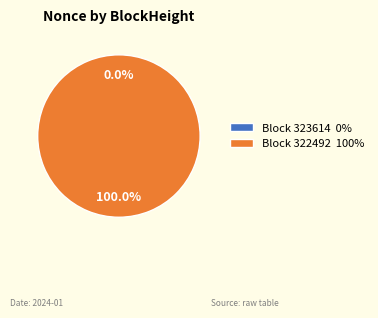

To the nearest percent, what is the difference between the 323614 and 322492 slice percentages?

100%